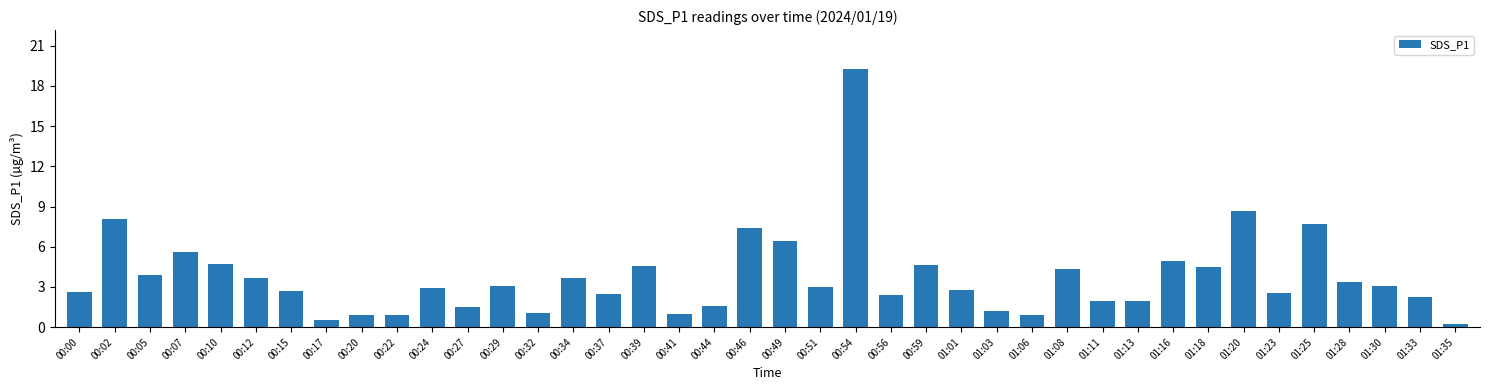

Which label corresponds to the largest value in the chart?

00:54